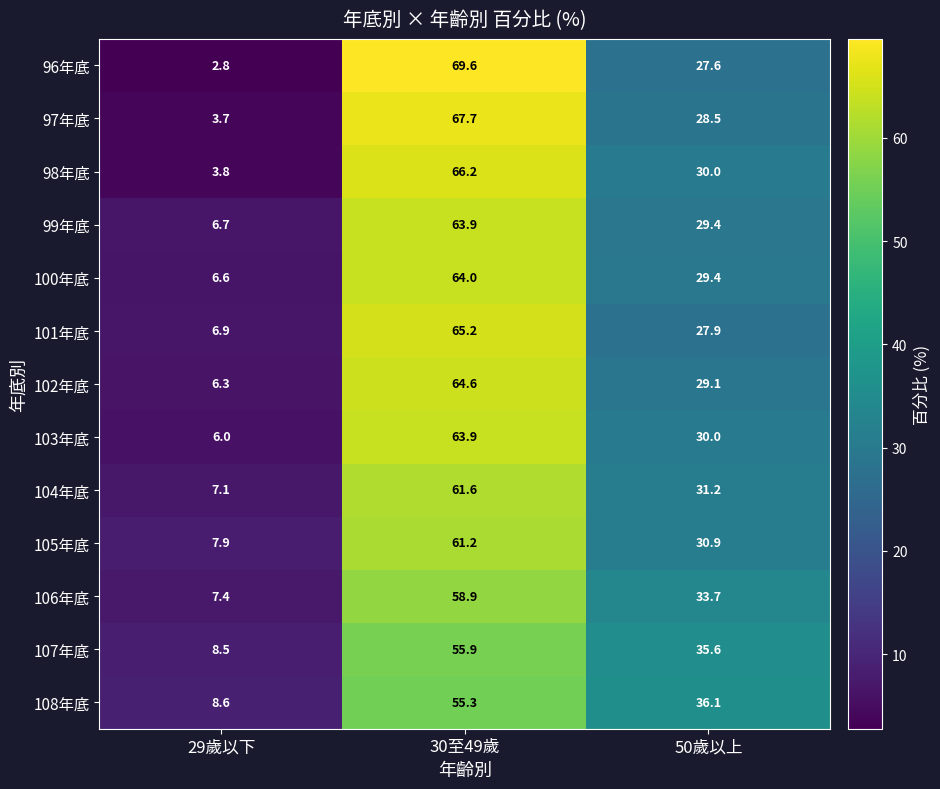

At which category is the sum across all series the highest?

30至49歲